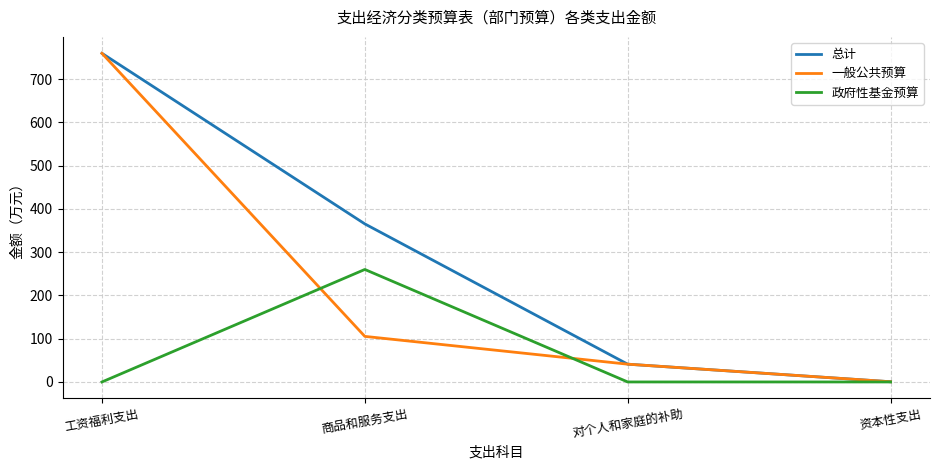

At which label does 总计 reach its minimum?

资本性支出